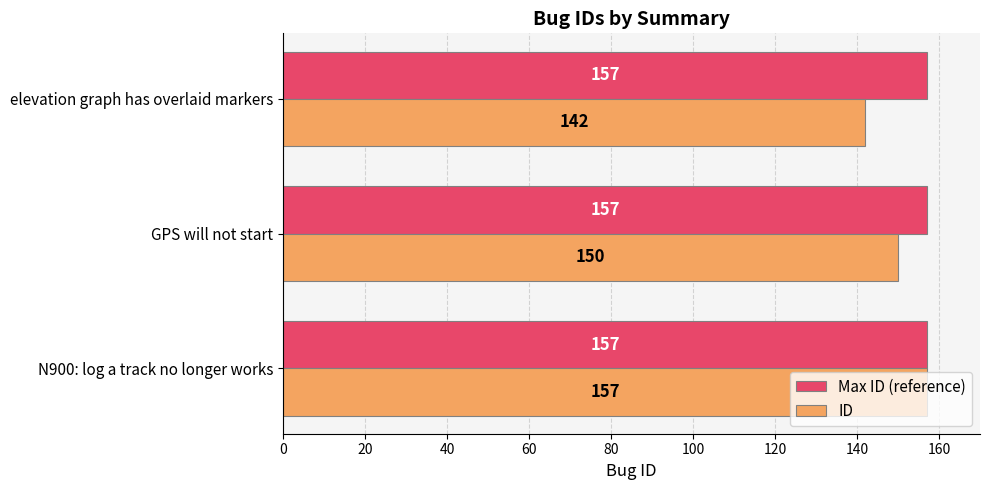

What is the smallest value displayed?

142